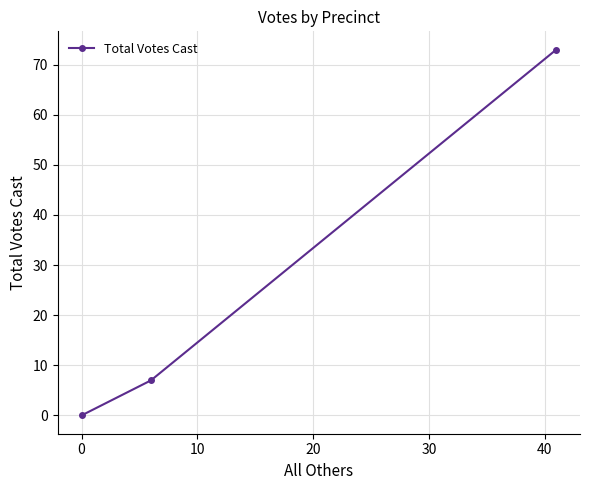

What is the greatest value displayed?

73